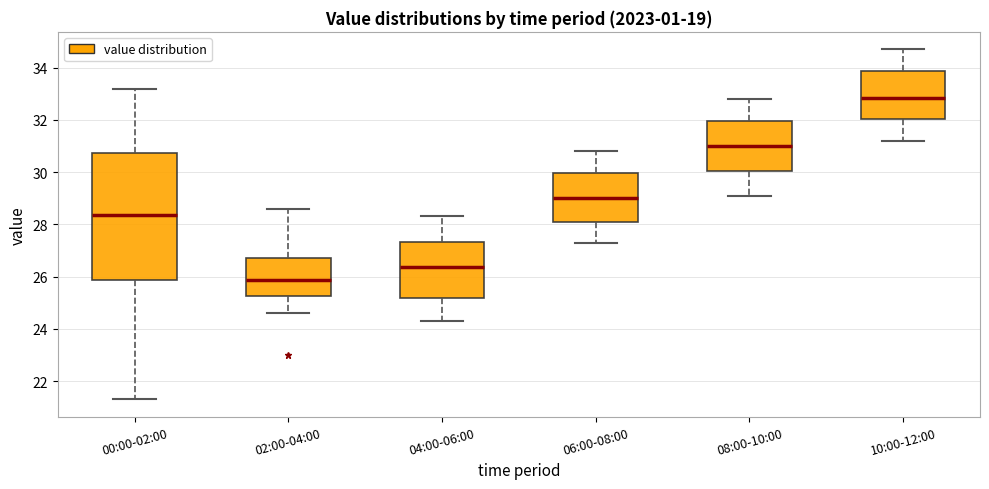

Comparing the boxes themselves (not the whiskers), which one is the tallest?

00:00-02:00